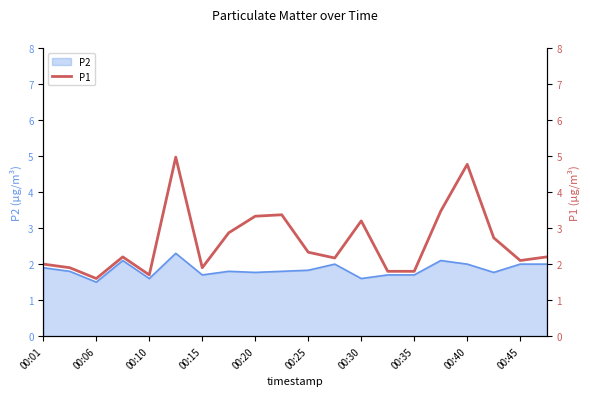

What is the minimum value for P2?

1.5